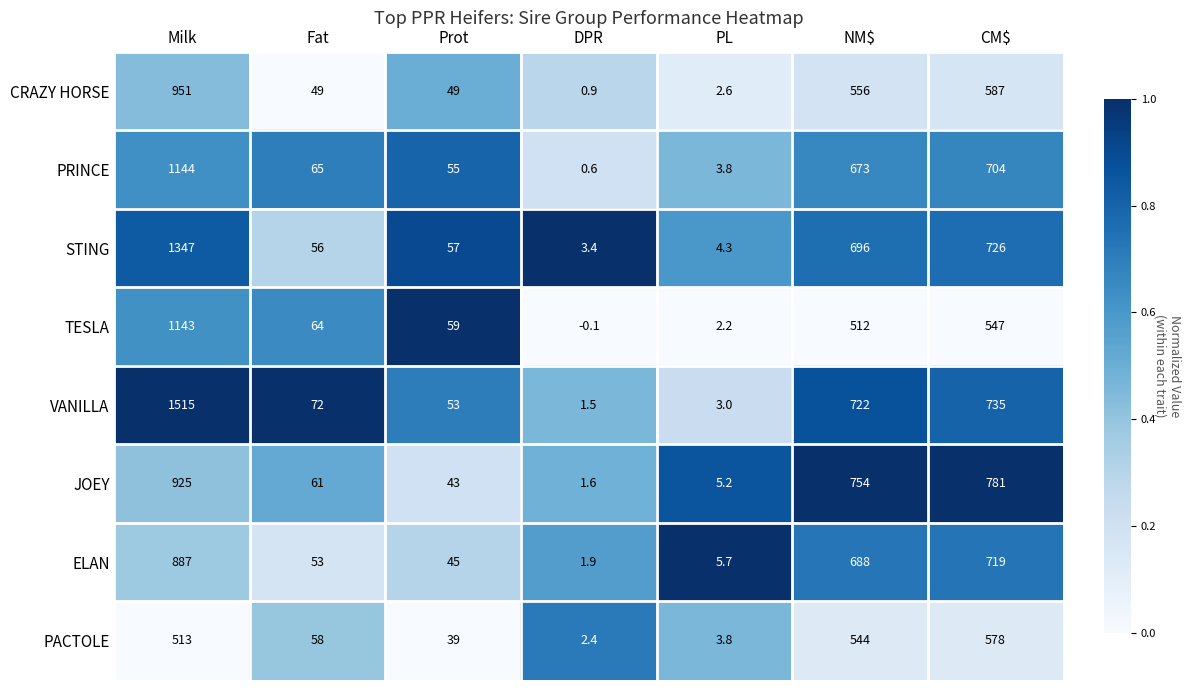

Rank the series at Fat from lowest to highest value.

CRAZY HORSE, ELAN, STING, PACTOLE, JOEY, TESLA, PRINCE, VANILLA